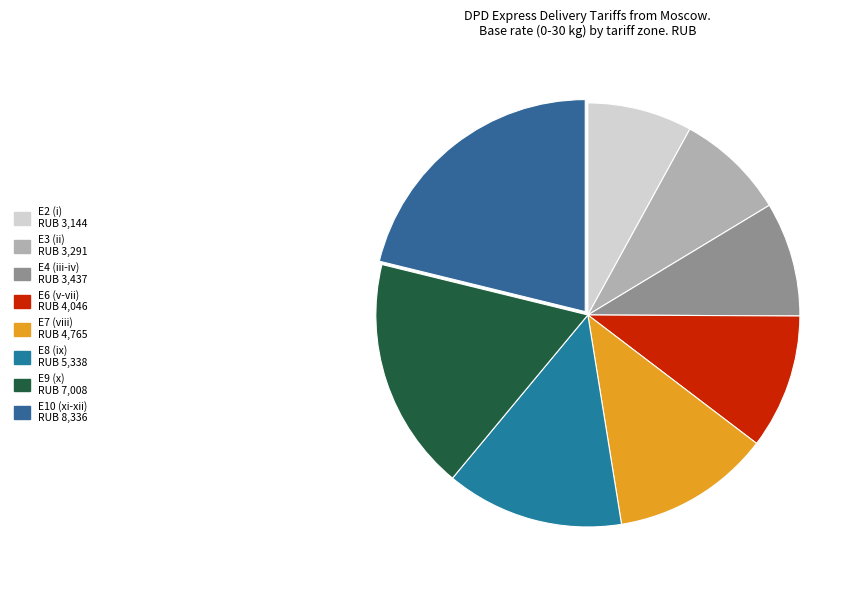

Between E2 and E9, which is larger?

E9